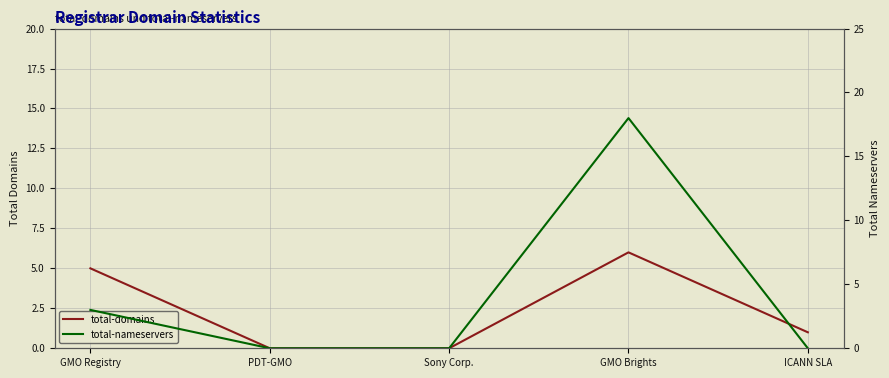

What is the difference between the second highest and second lowest values in the total-domains series?

5